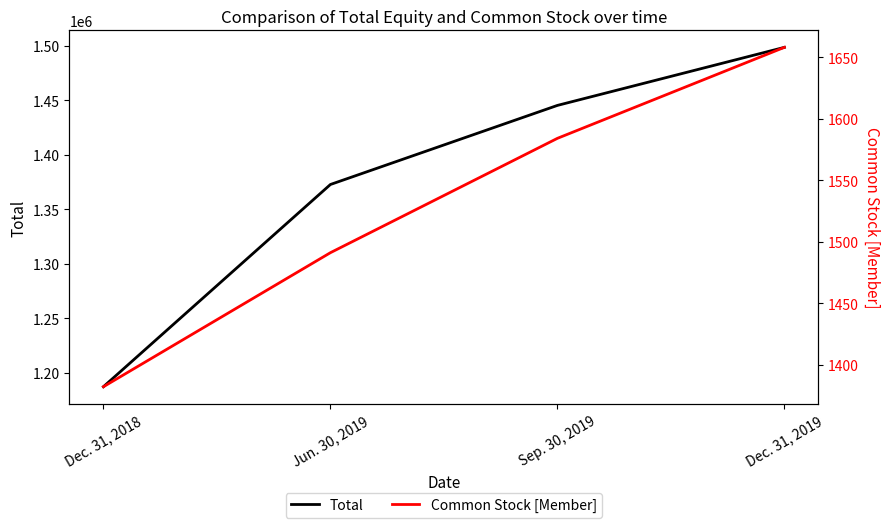

Does the chart have visible grid lines?

No